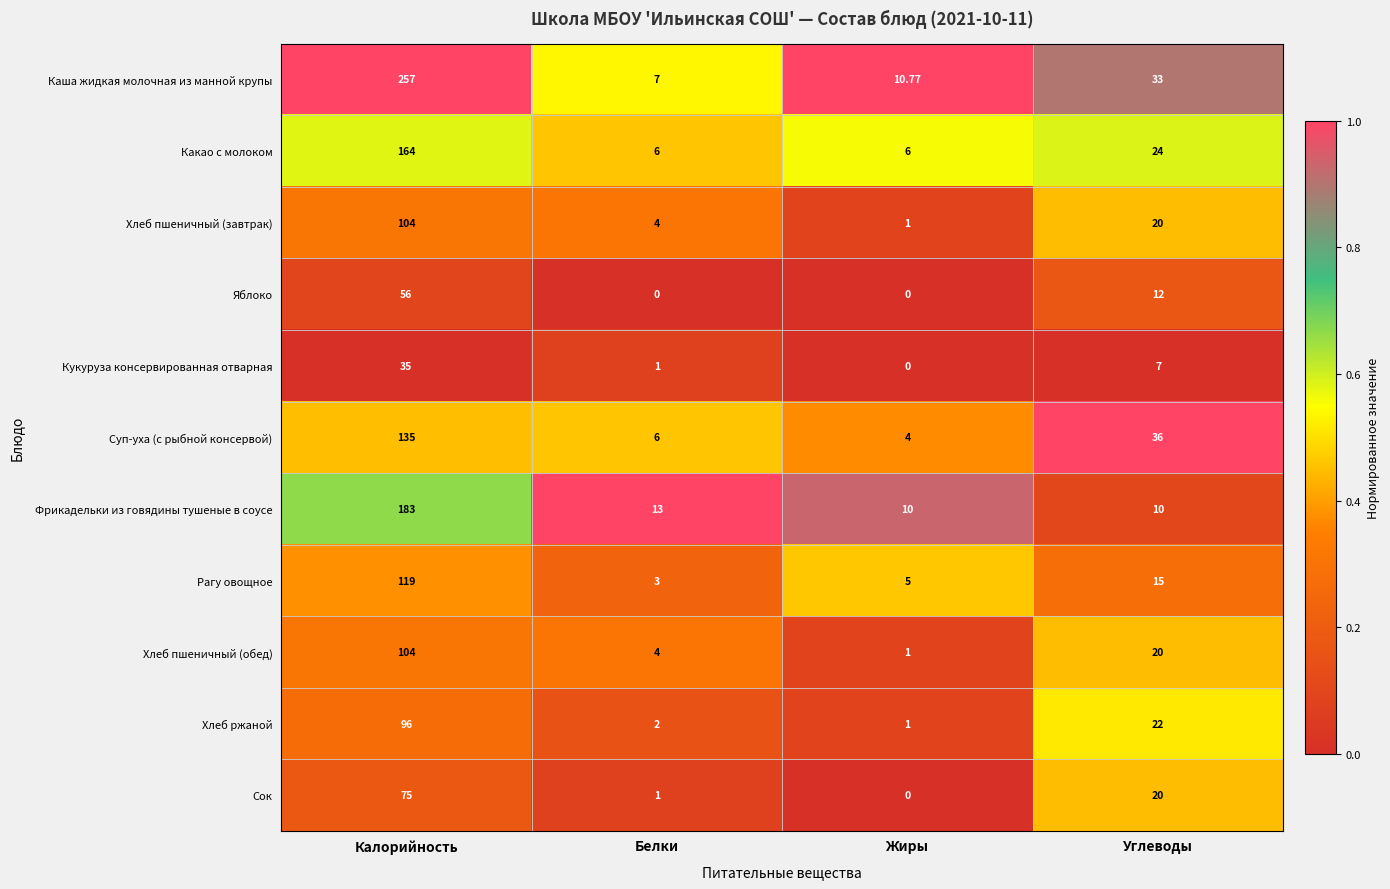

Which series has the largest total across all categories?

Каша жидкая молочная из манной крупы